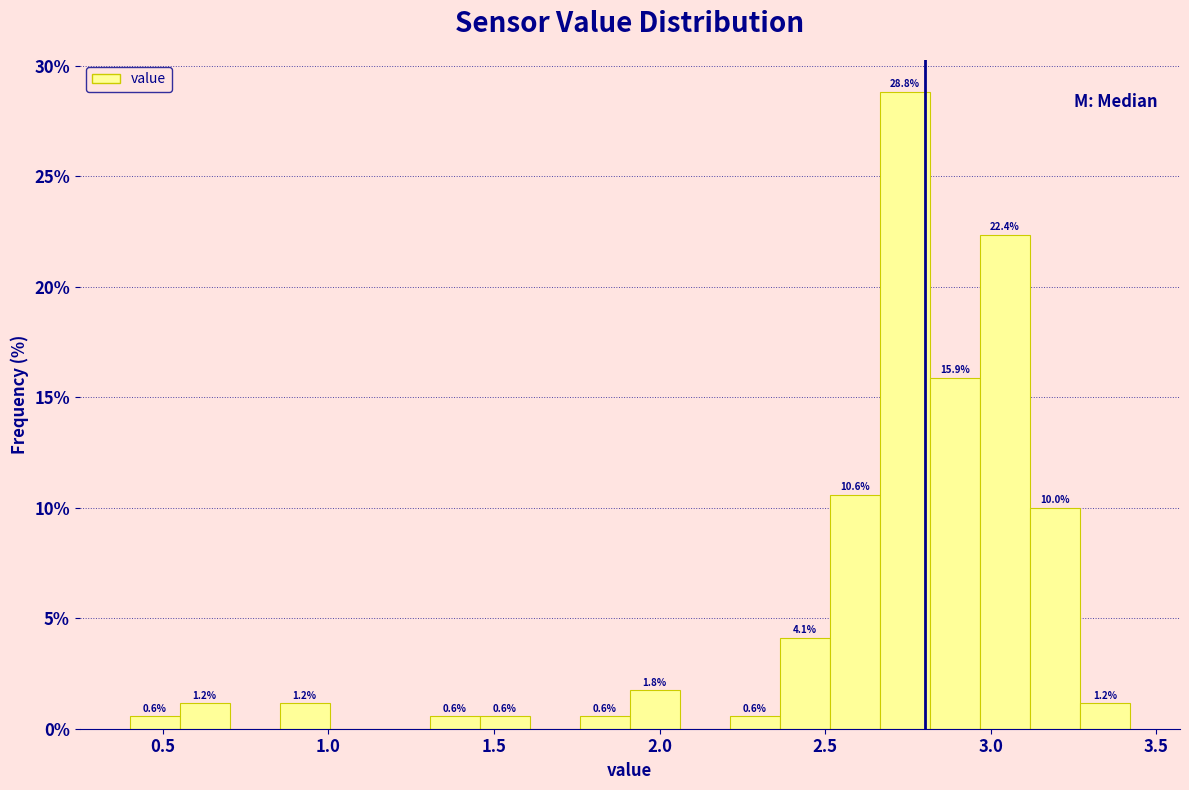

Read against the x-axis, roughly where is the centre of the tallest bar?

2.75